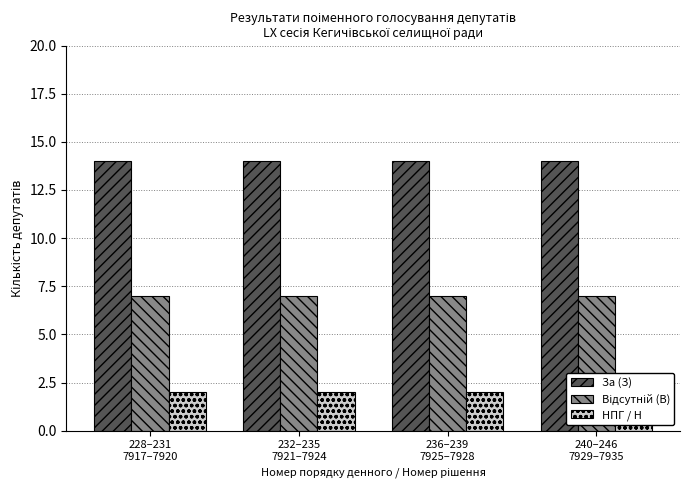

What is the difference between the highest and lowest values at 228–231
7917–7920?

12